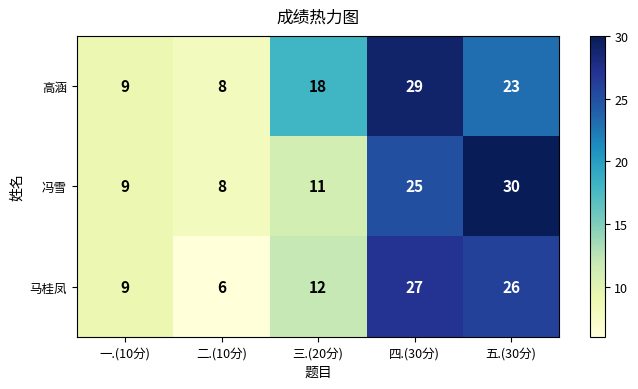

At which category is the sum across all series the highest?

四.(30分)